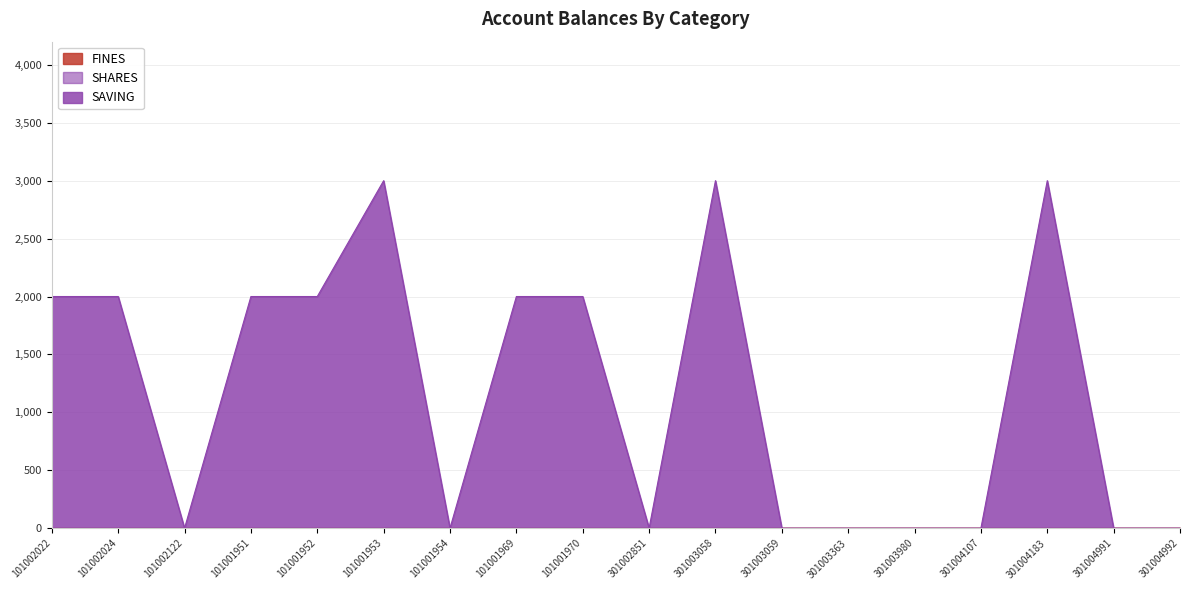

At how many categories does at least one series exceed 1877?

9